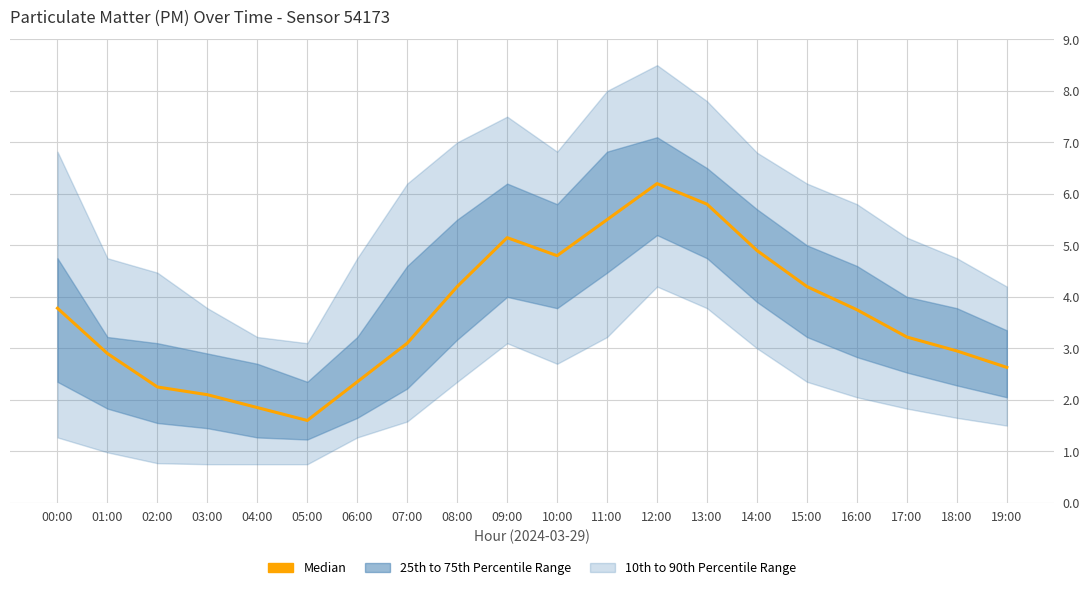

Approximately how many times larger is the value at 18:00 compared to 11:00?

0.5